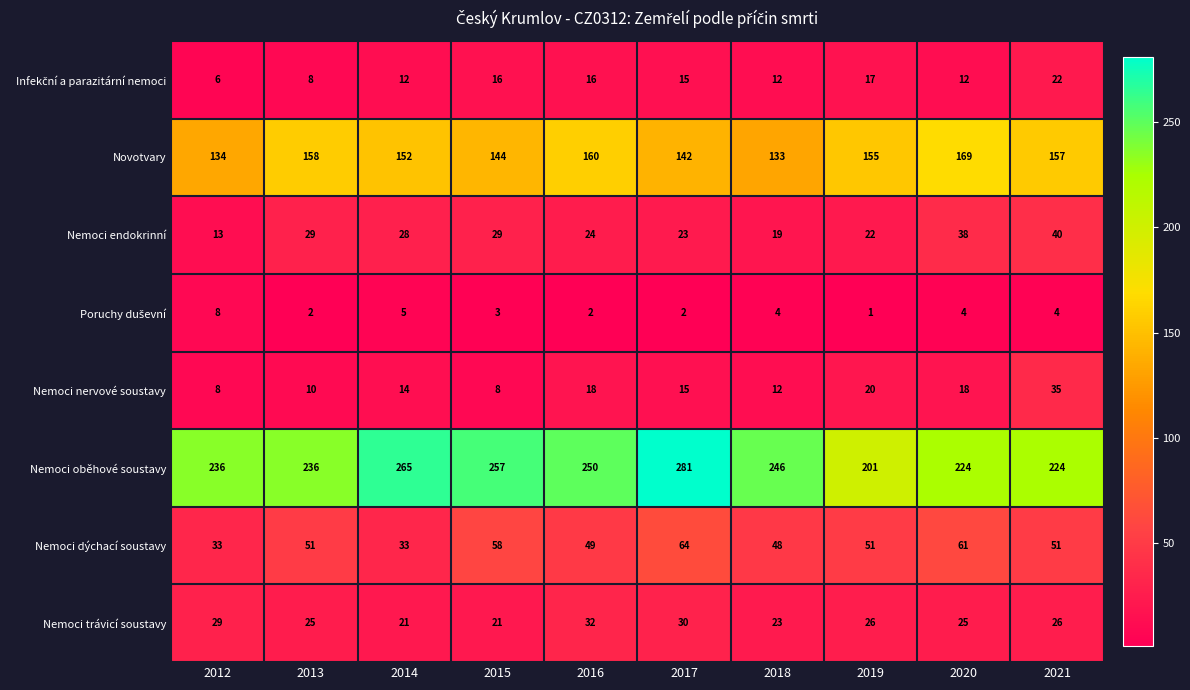

How many categories are shown in the chart?

10